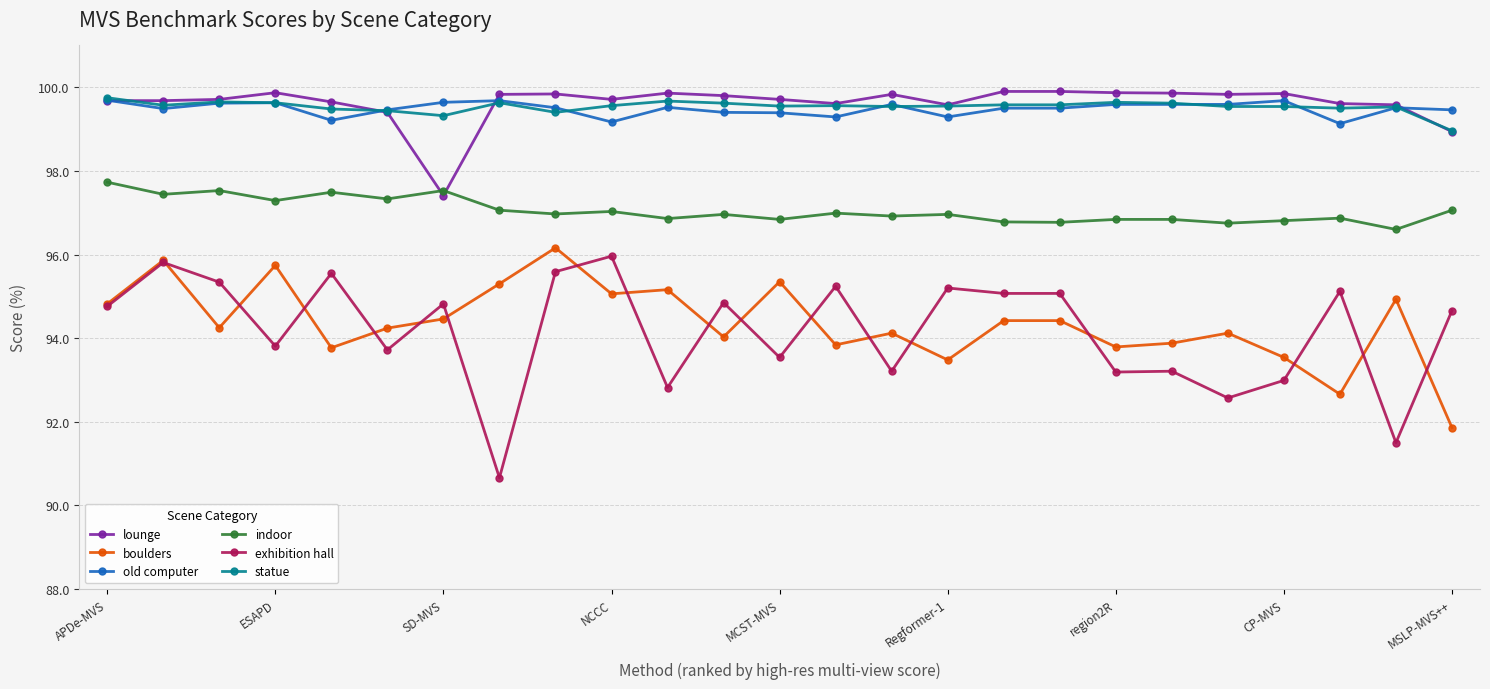

At how many categories does at least one series exceed 91?

25